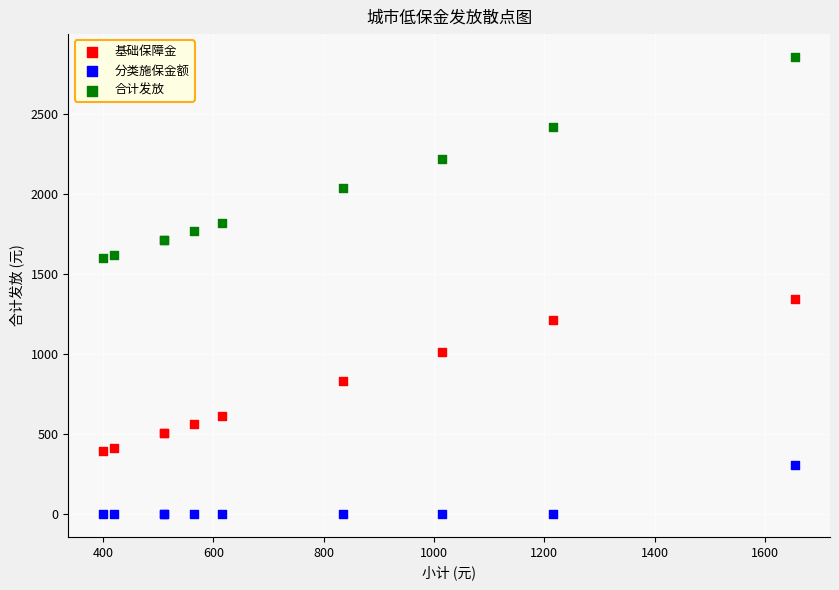

Which series has the widest spread of Y values?

合计发放